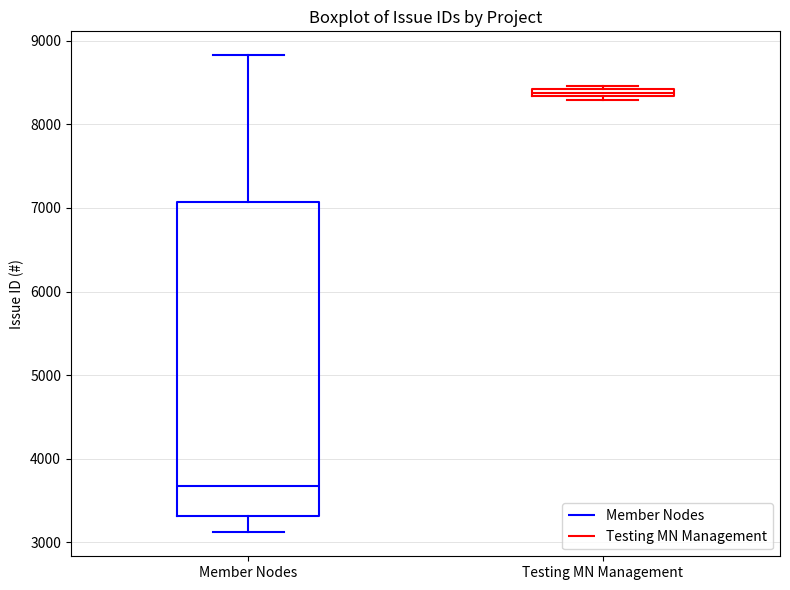

Which box is the tallest, from its lower edge to its upper edge?

Member Nodes